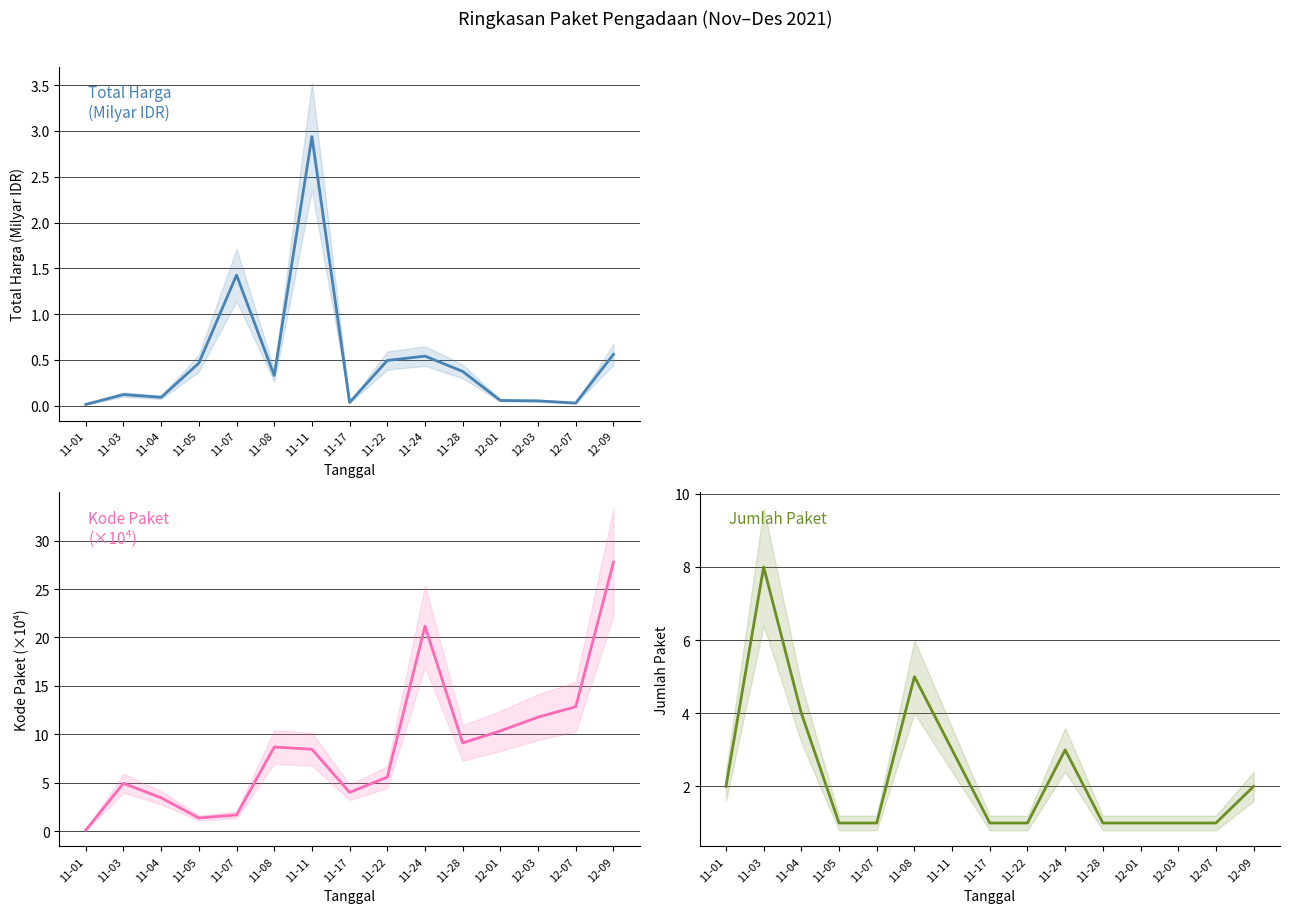

What is the difference between the second highest and second lowest values in the Total Harga series?

1.4